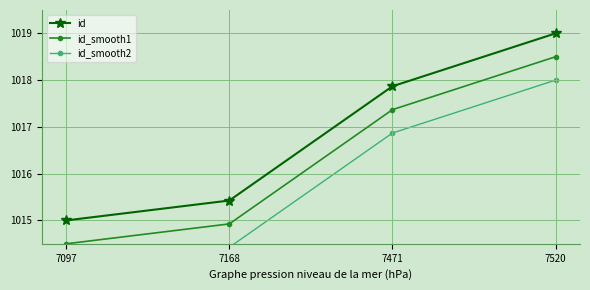

What is the smallest value displayed?

1014.0